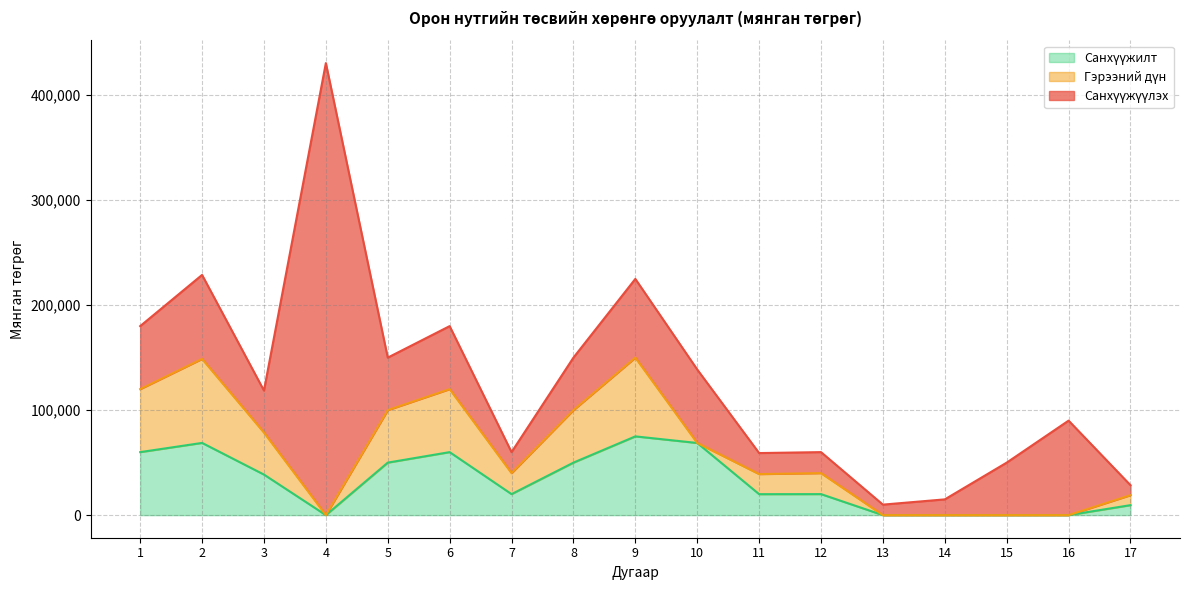

Reading right to left, transcribe all the data shown in this chart.

Санхүүжүүлэх: 9500.0	90000.0	50000.0	15000.0	10000.0	20000.0	20000.0	70000.0	74990.0	50000.0	20000.0	60000.0	50000.0	430530.0	40000.0	80000.0	60000.0
Гэрээний дүн: 9500.0	0.0	0.0	0.0	0.0	20000.0	19150.0	0.0	74990.0	50000.0	20000.0	60000.0	50000.0	0.0	40000.0	80000.0	60000.0
Санхүүжилт: 9500.0	0.0	0.0	0.0	0.0	20000.0	19950.0	68700.0	74990.0	50000.0	20000.0	60000.0	50000.0	0.0	38609.7	68771.8	60000.0